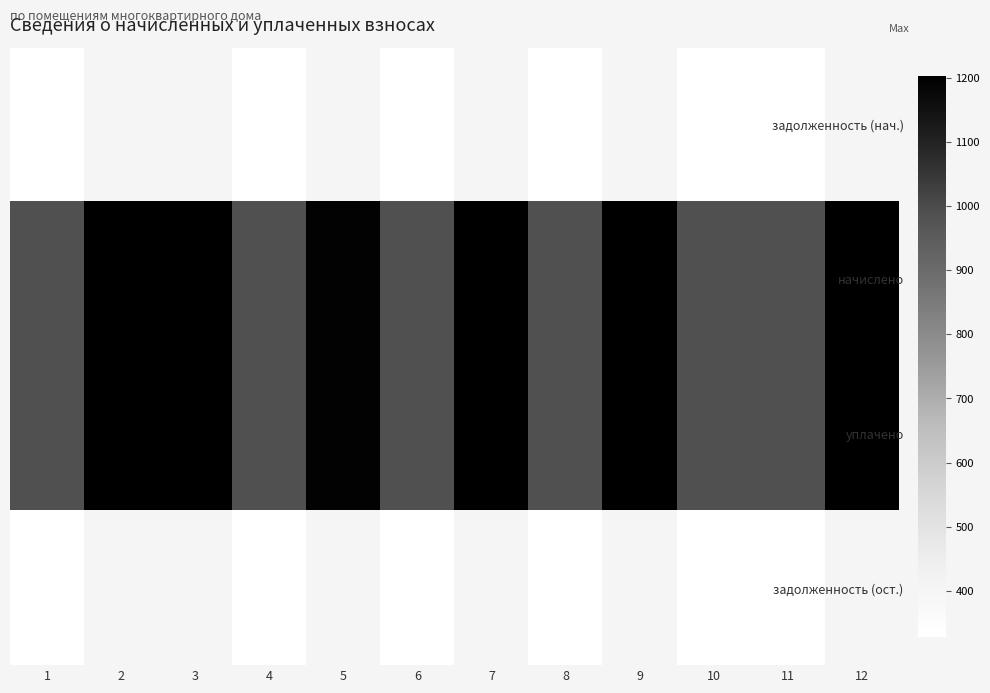

Reading left to right, what are all the values shown in this chart?

задолженность (нач.): 1=328.3	2=401.0	3=401.0	4=328.3	5=397.6	6=328.3	7=400.4	8=328.3	9=400.4	10=328.3	11=328.3	12=400.4
начислено: 1=984.9	2=1203.0	3=1203.0	4=984.9	5=1192.8	6=984.9	7=1201.3	8=984.9	9=1201.3	10=984.9	11=984.9	12=1201.3
уплачено: 1=984.9	2=1203.0	3=1203.0	4=984.9	5=1192.8	6=984.9	7=1201.3	8=984.9	9=1201.3	10=984.9	11=984.9	12=1201.3
задолженность (ост.): 1=328.3	2=401.0	3=401.0	4=328.3	5=397.6	6=328.3	7=400.4	8=328.3	9=400.4	10=328.3	11=328.3	12=400.4